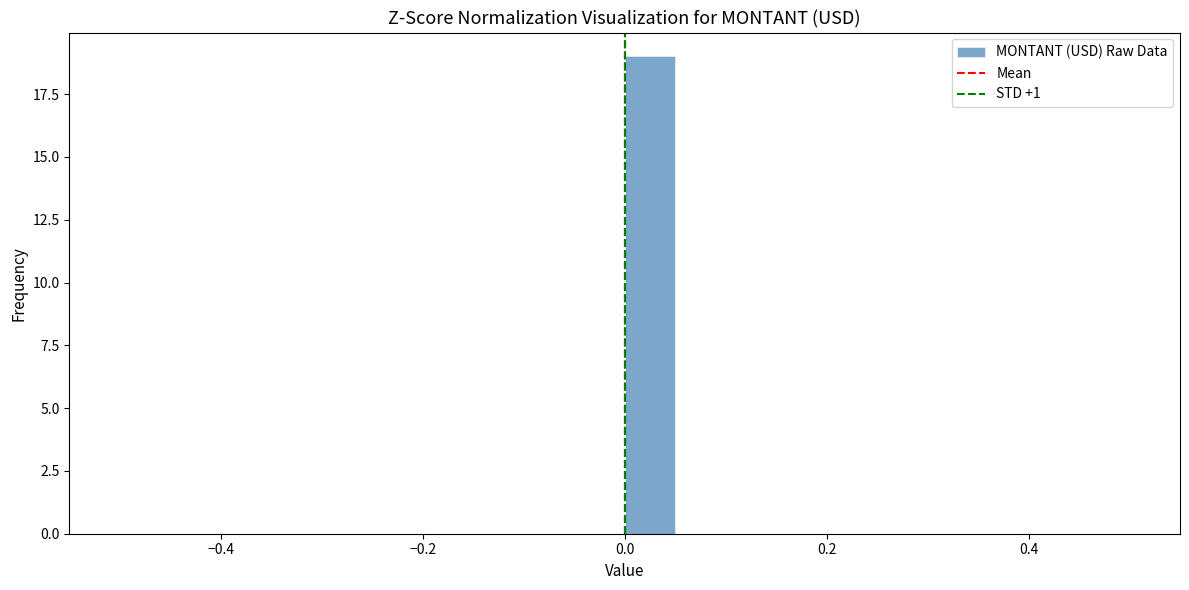

Read against the x-axis, roughly where is the centre of the tallest bar?

0.02